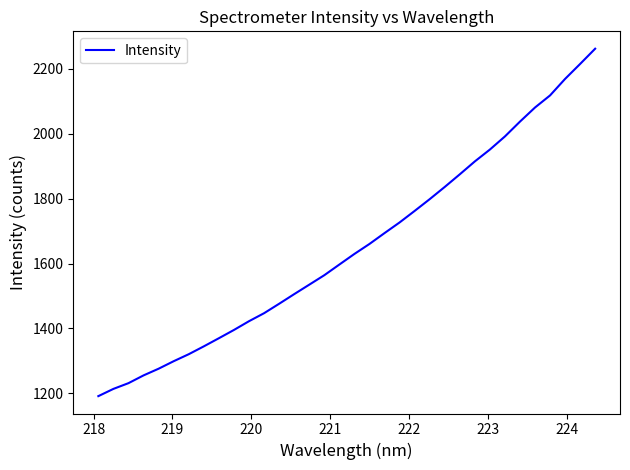

Is this an area chart (filled region under the line)?

No